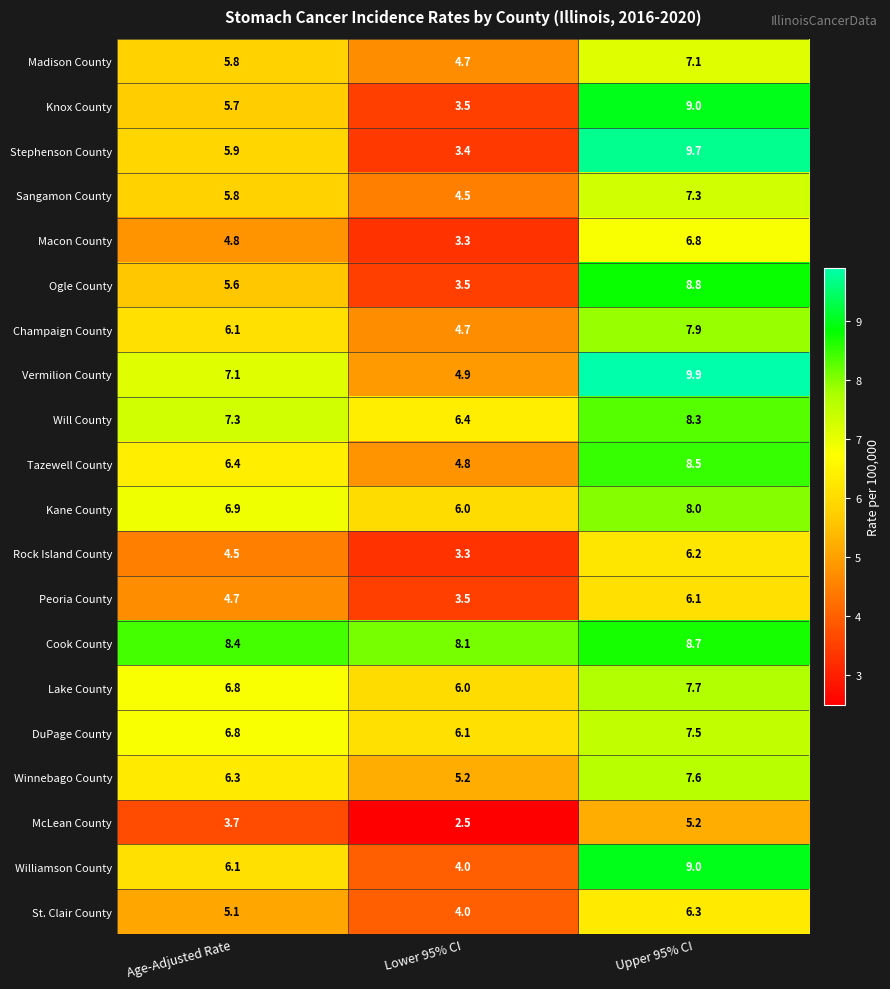

What is the difference between the highest and lowest values at Upper 95% CI?

4.7